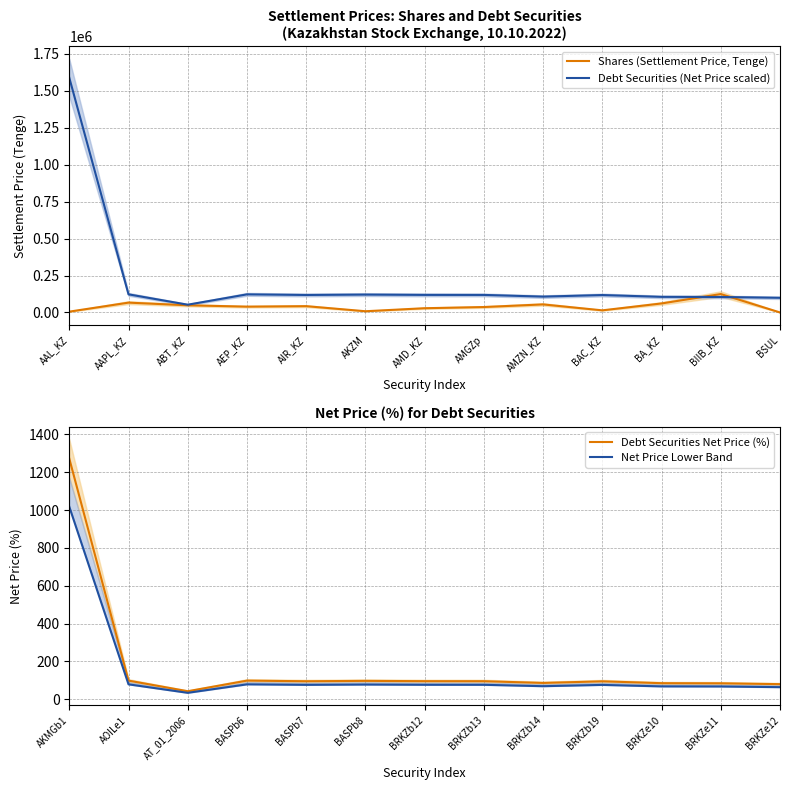

What value does the Shares (Settlement Price, Tenge) series have at ABT_KZ?

48762.7